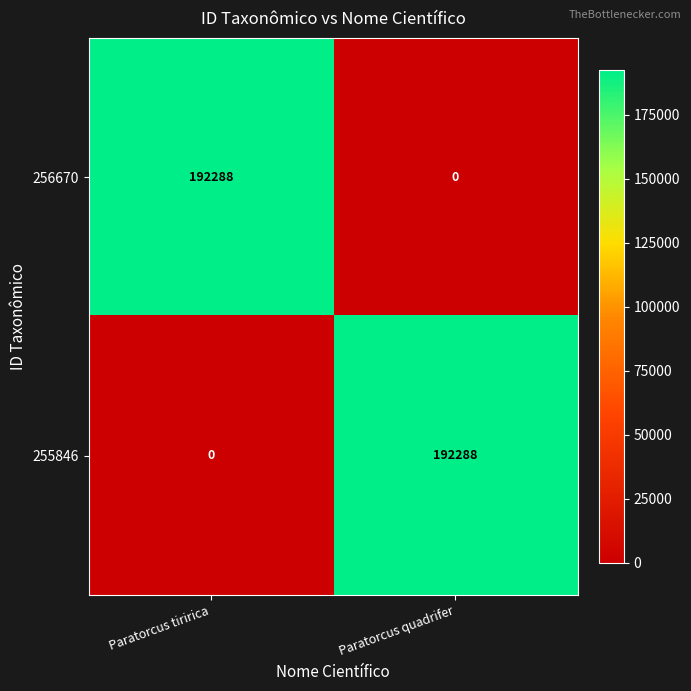

At which label is 255846 closest to 96144?

Paratorcus tiririca